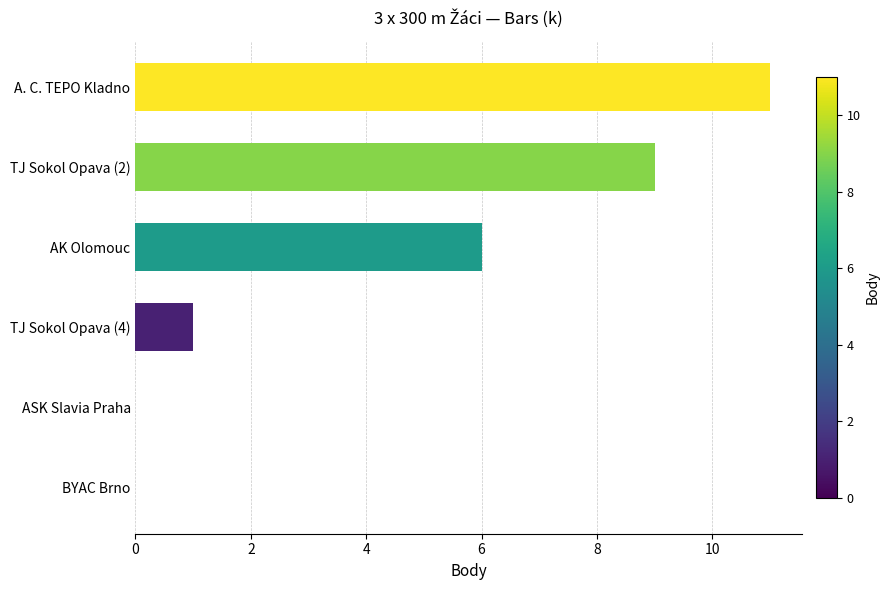

What is the sum of the values at ASK Slavia Praha and AK Olomouc?

6